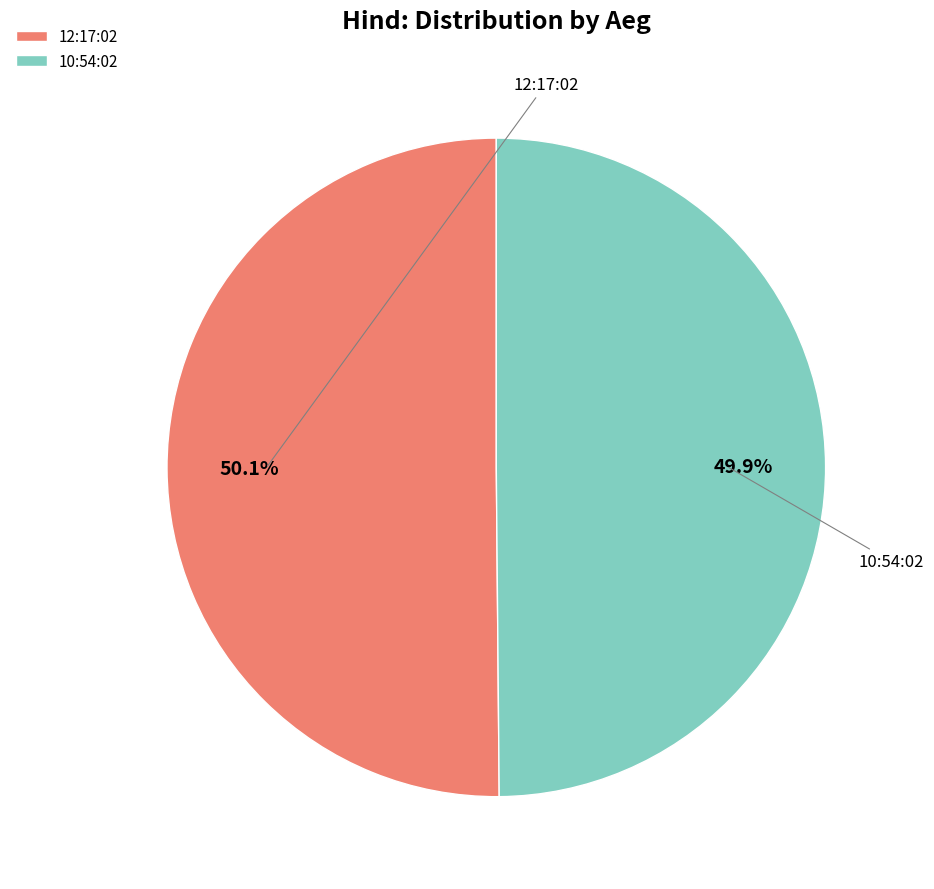

How many segments does this pie chart have?

2